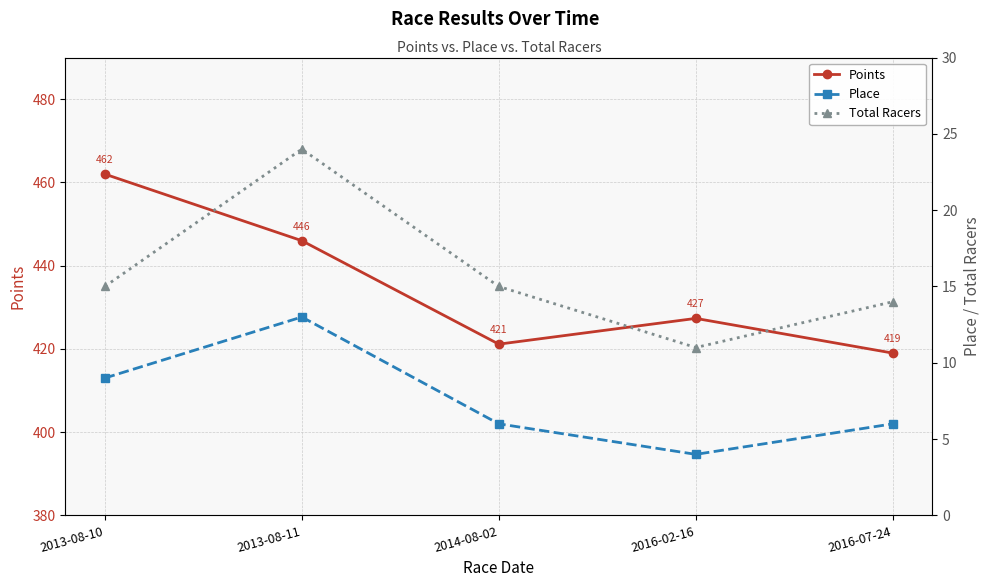

How many series are shown in this chart?

3